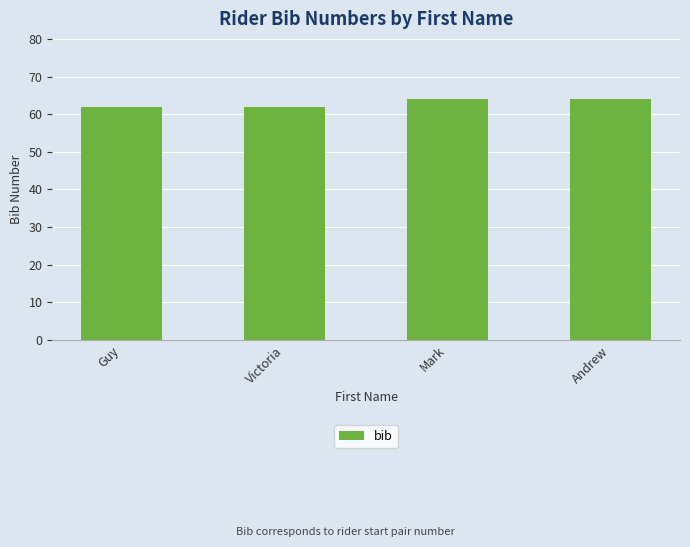

Which has a higher value, Mark or Victoria?

Mark